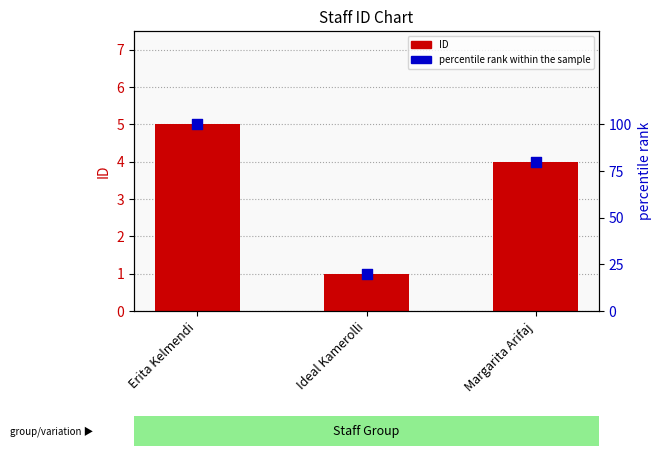

Which series has the largest total across all categories?

percentile rank within the sample